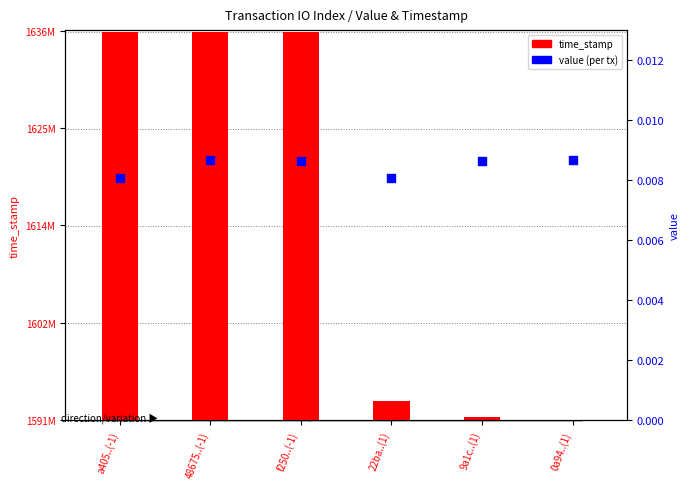

Which series has the largest Y range (max minus min)?

time_stamp